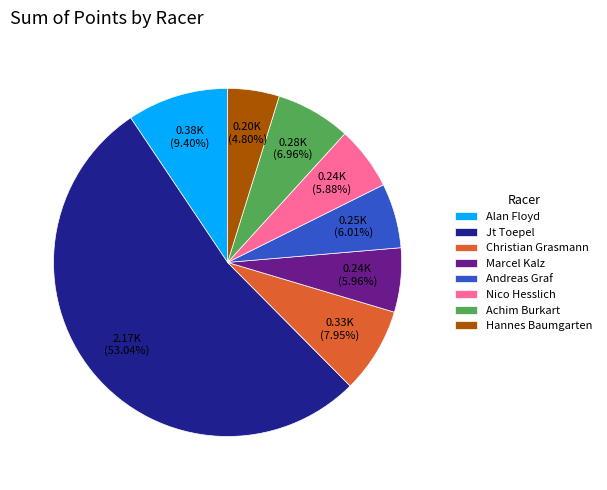

Which category has the smallest portion of the pie?

Hannes Baumgarten